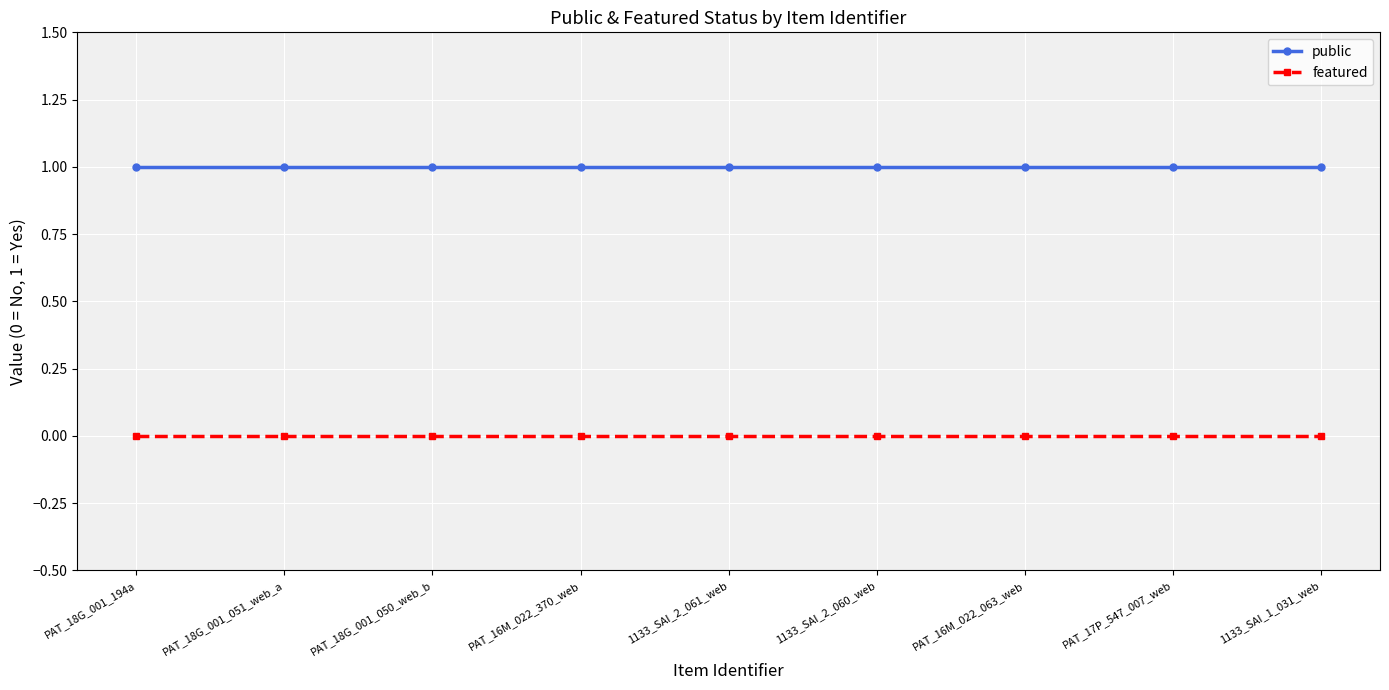

Reading left to right, transcribe all the data shown in this chart.

public: 1	1	1	1	1	1	1	1	1
featured: 0	0	0	0	0	0	0	0	0